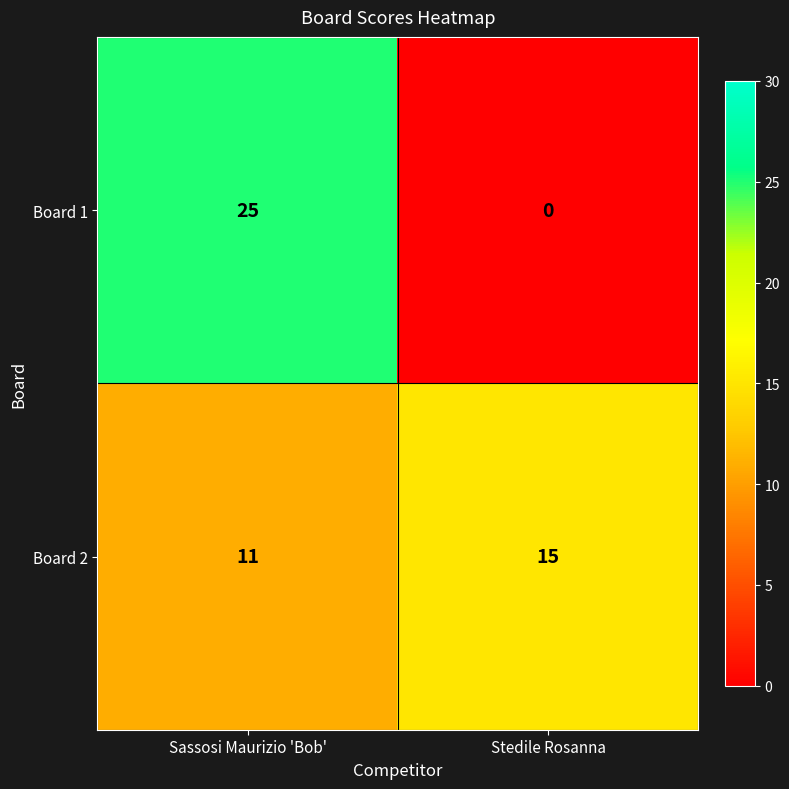

At which category does the chart reach its minimum across all series?

Stedile Rosanna